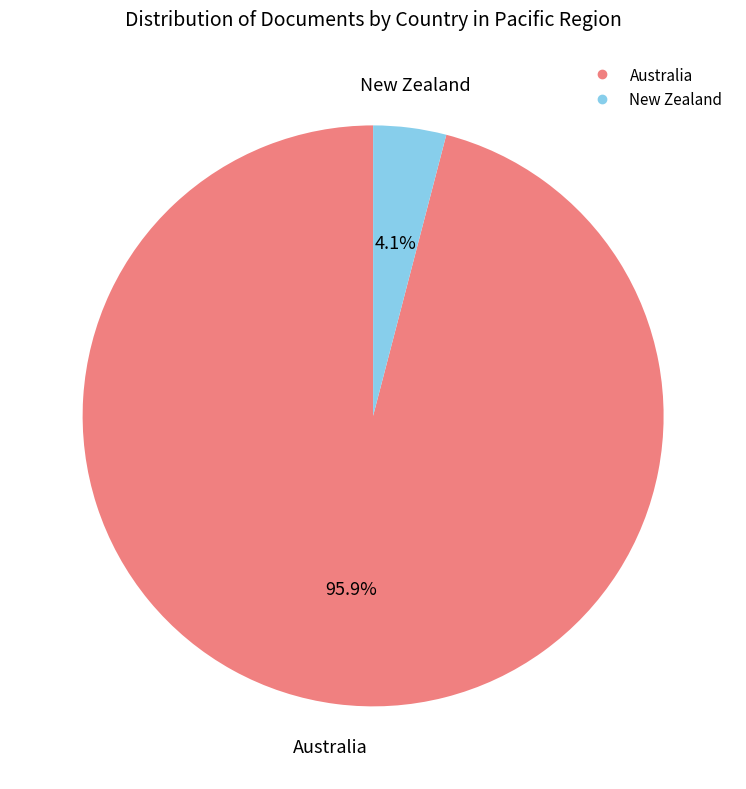

Is it true that Australia is 96% of the pie?

True